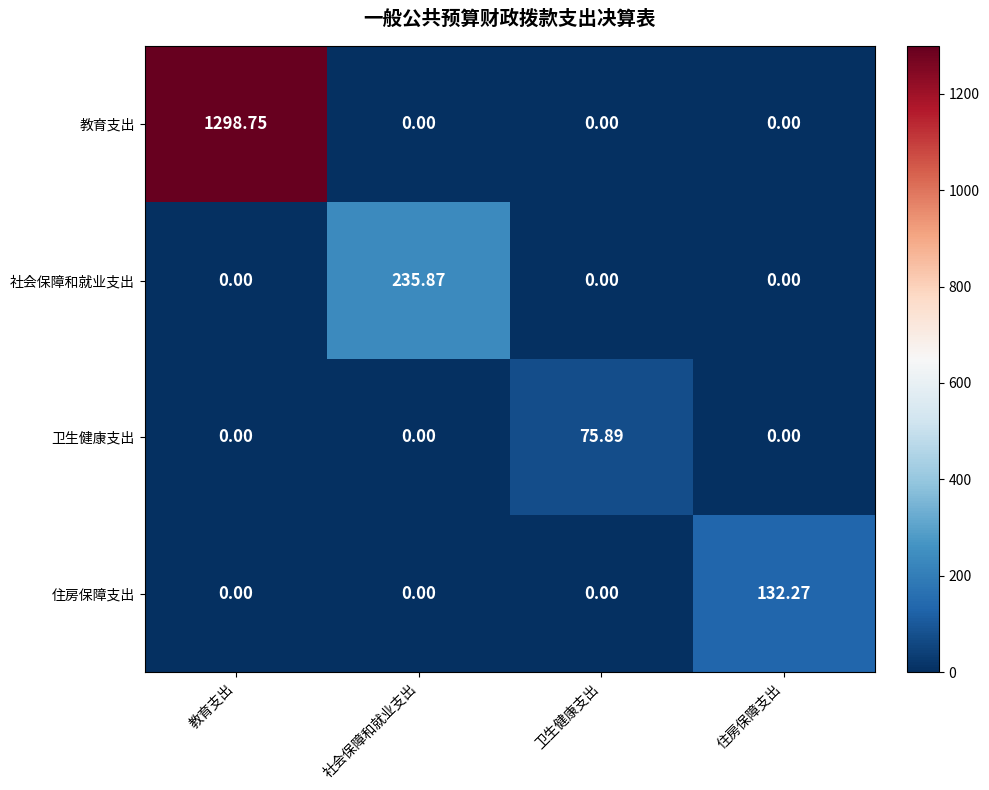

At how many categories does at least one series exceed 642?

1